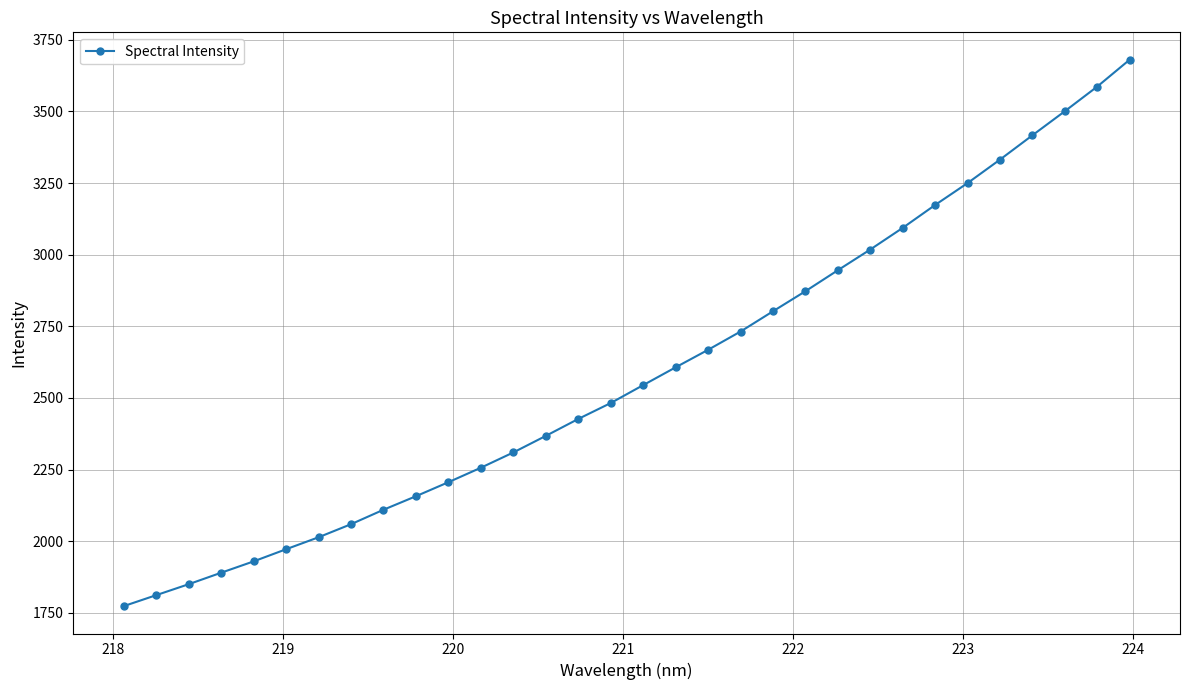

What is the difference between the maximum and minimum values?

1908.0